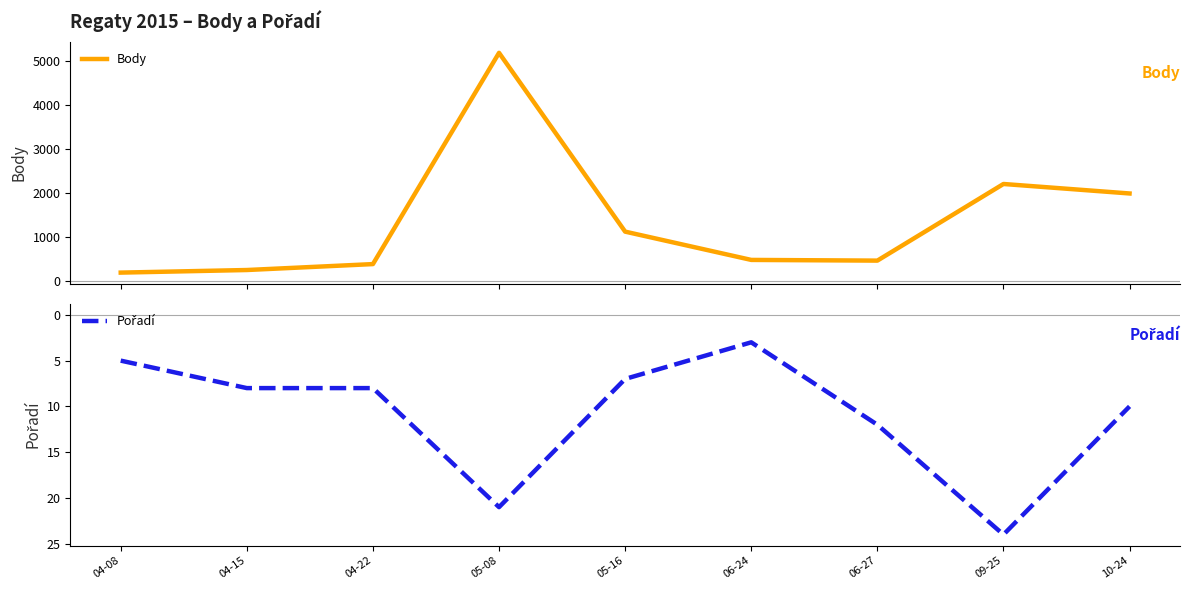

The Body series shows 108 at 04-08. True or false?

False